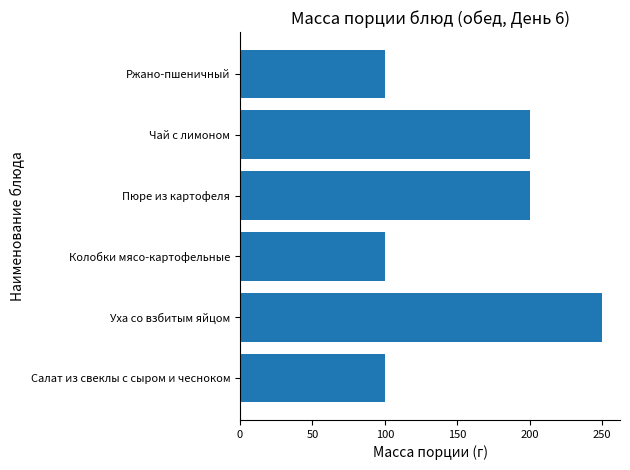

What is the greatest value displayed?

250